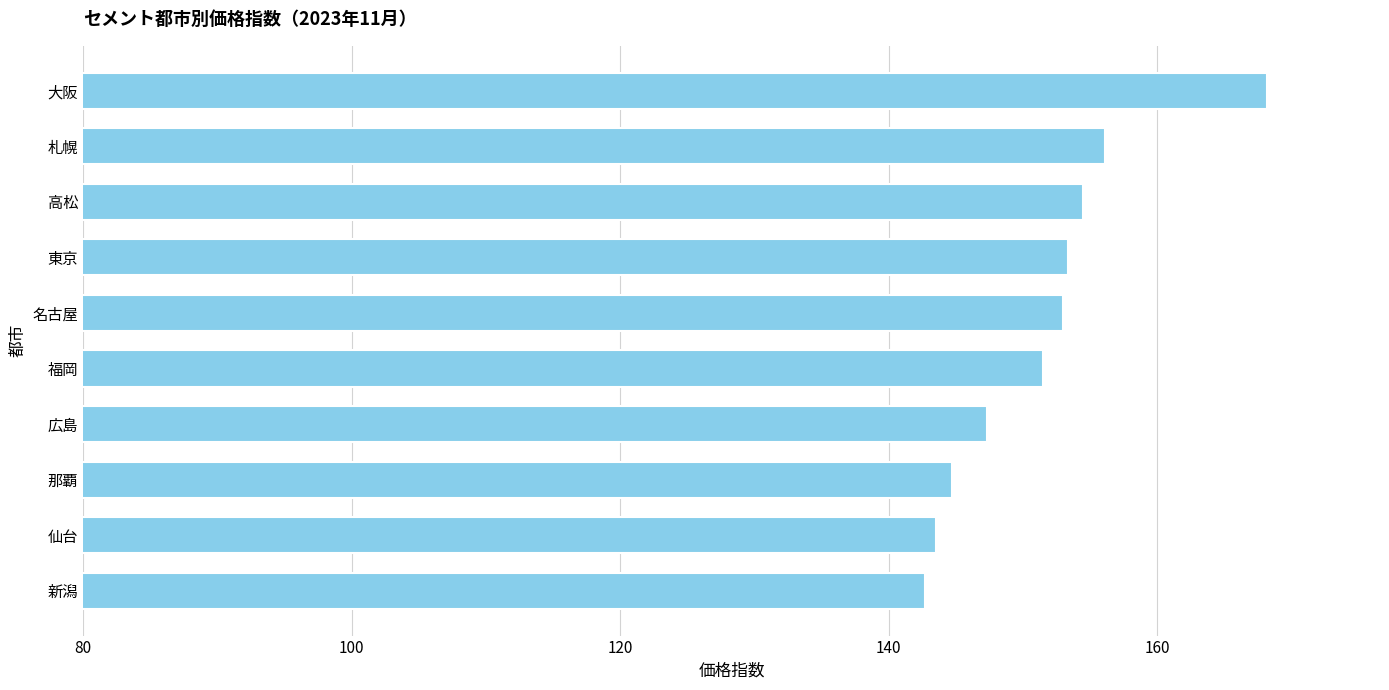

Read the value at 那覇.

144.7